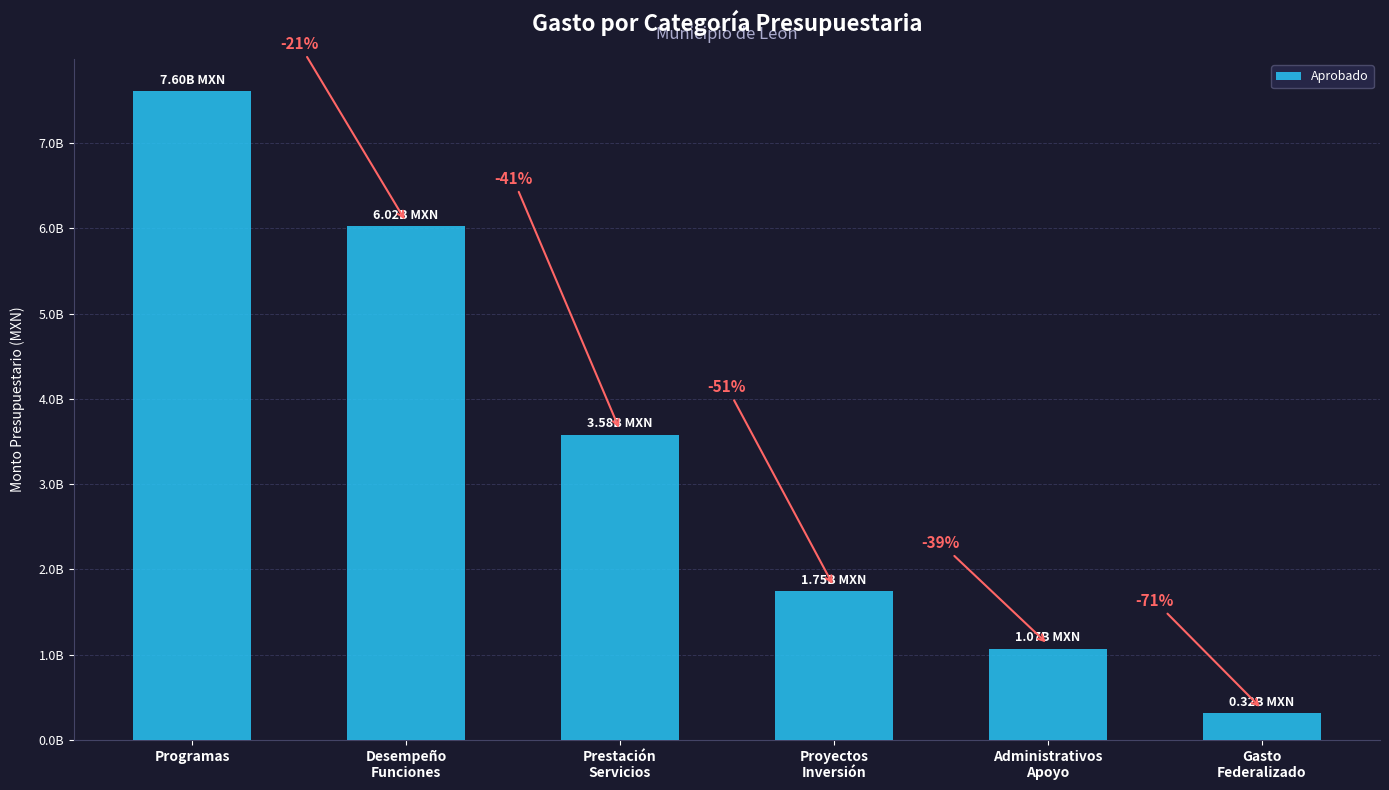

Is it true that the value at Programas is 3731700285.5?

False